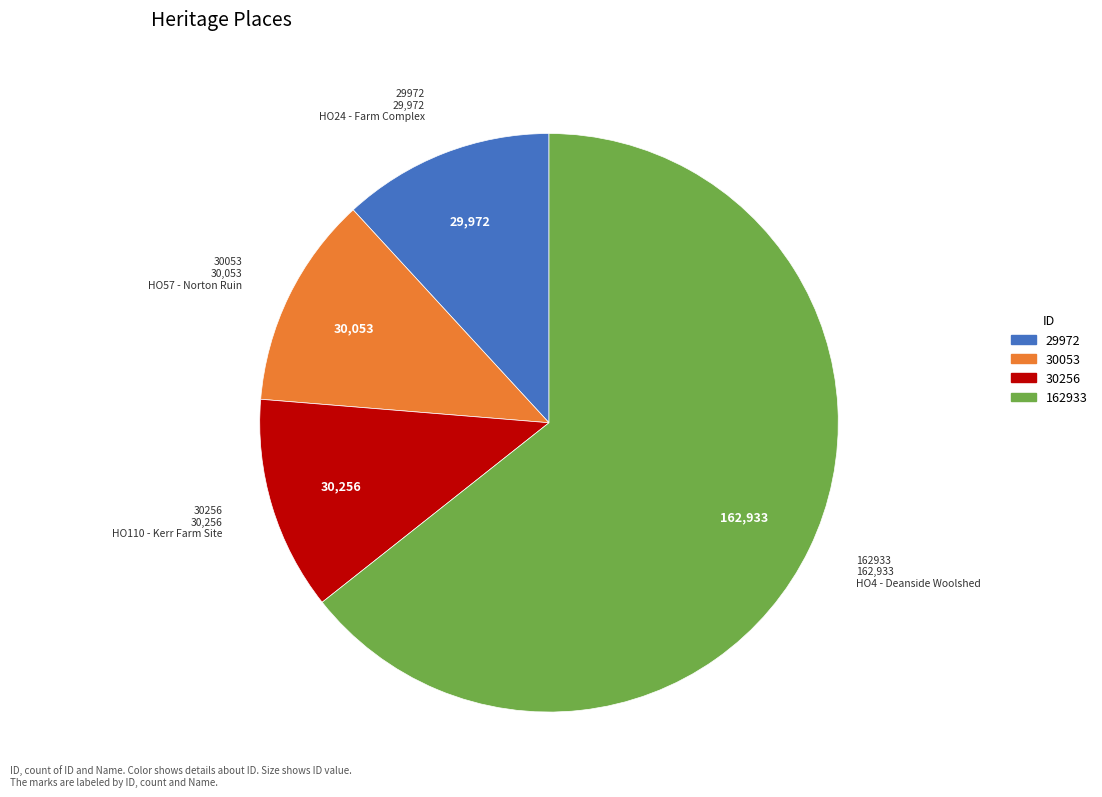

What is the largest slice in the pie chart?

162933